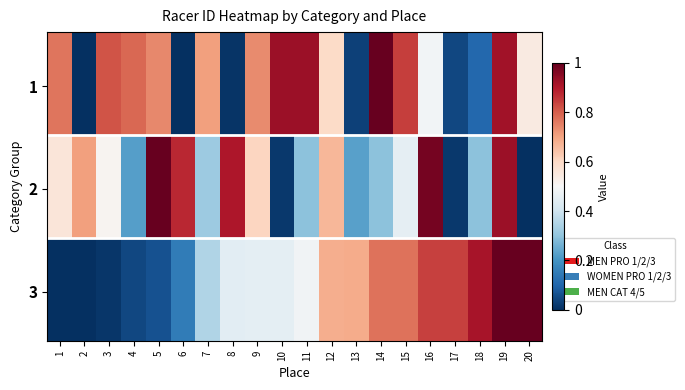

Which series has the largest total across all categories?

MEN PRO 1/2/3